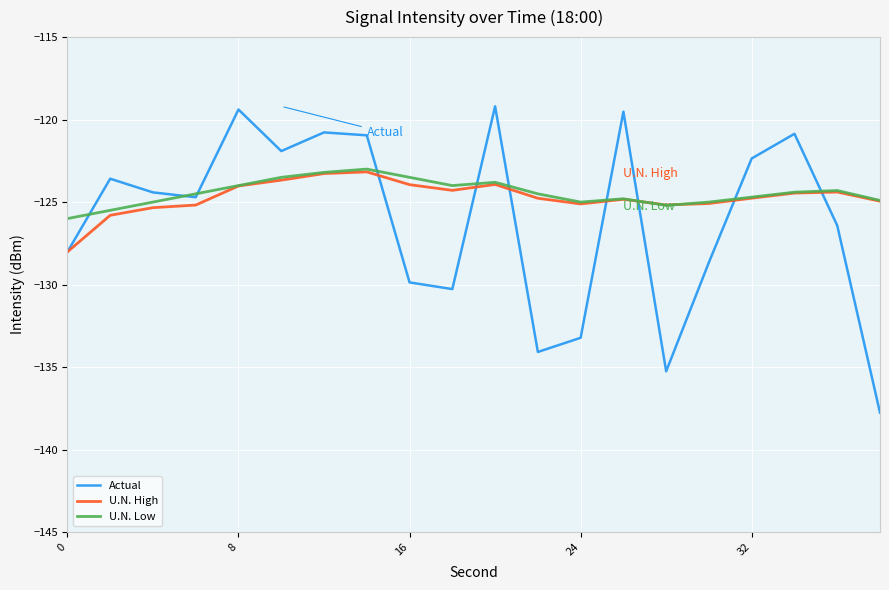

Which series has the largest range (max minus min)?

Actual